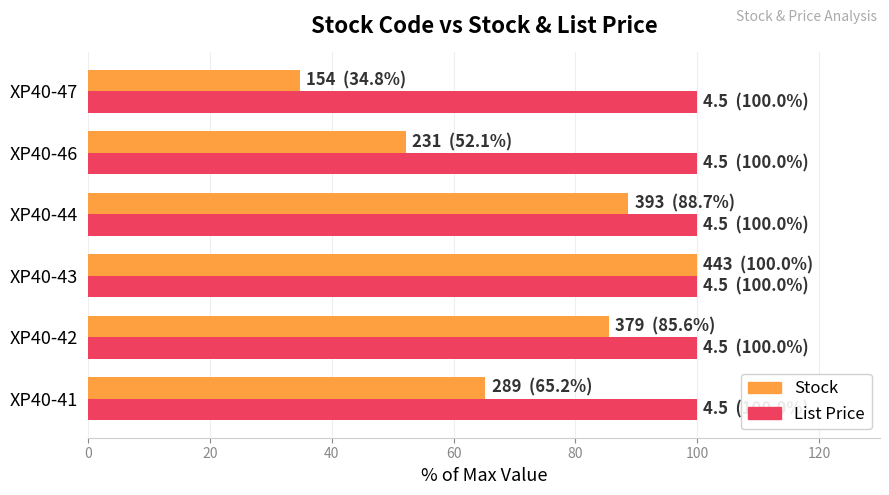

At how many categories does at least one series exceed 46?

6